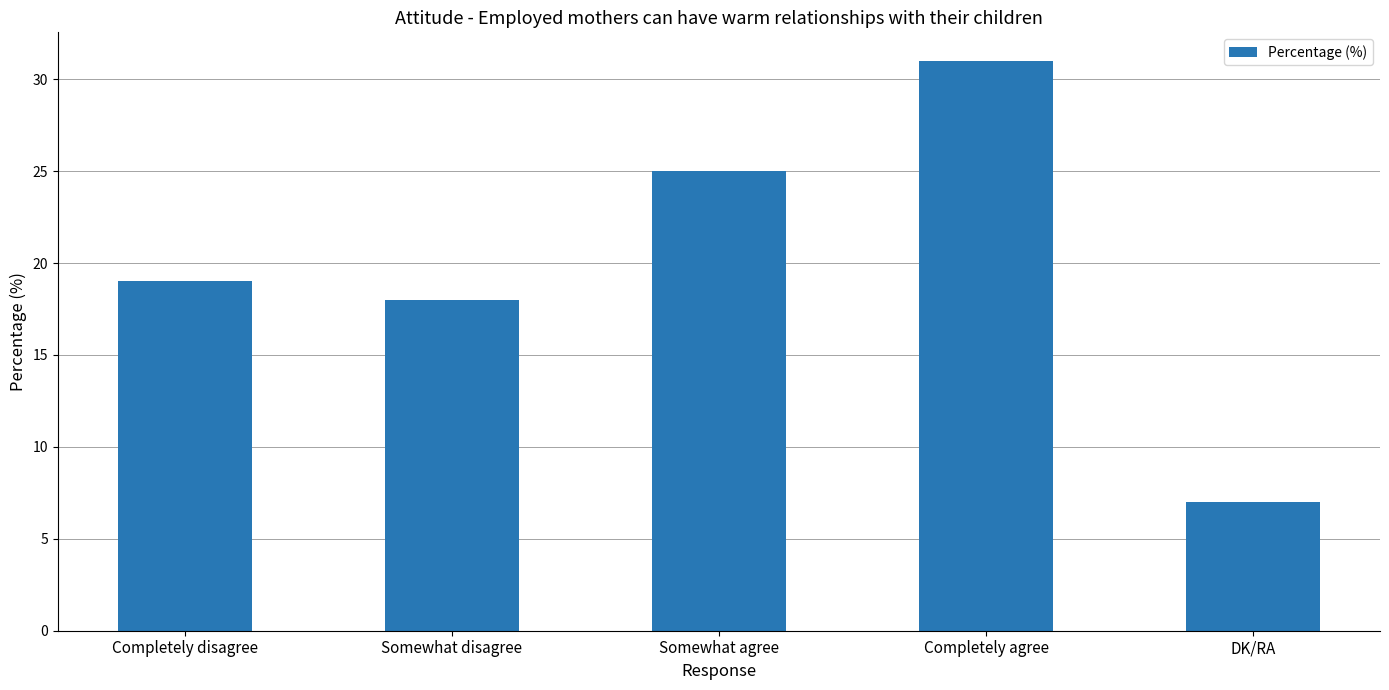

Rank the categories by value from highest to lowest.

Completely agree, Somewhat agree, Completely disagree, Somewhat disagree, DK/RA